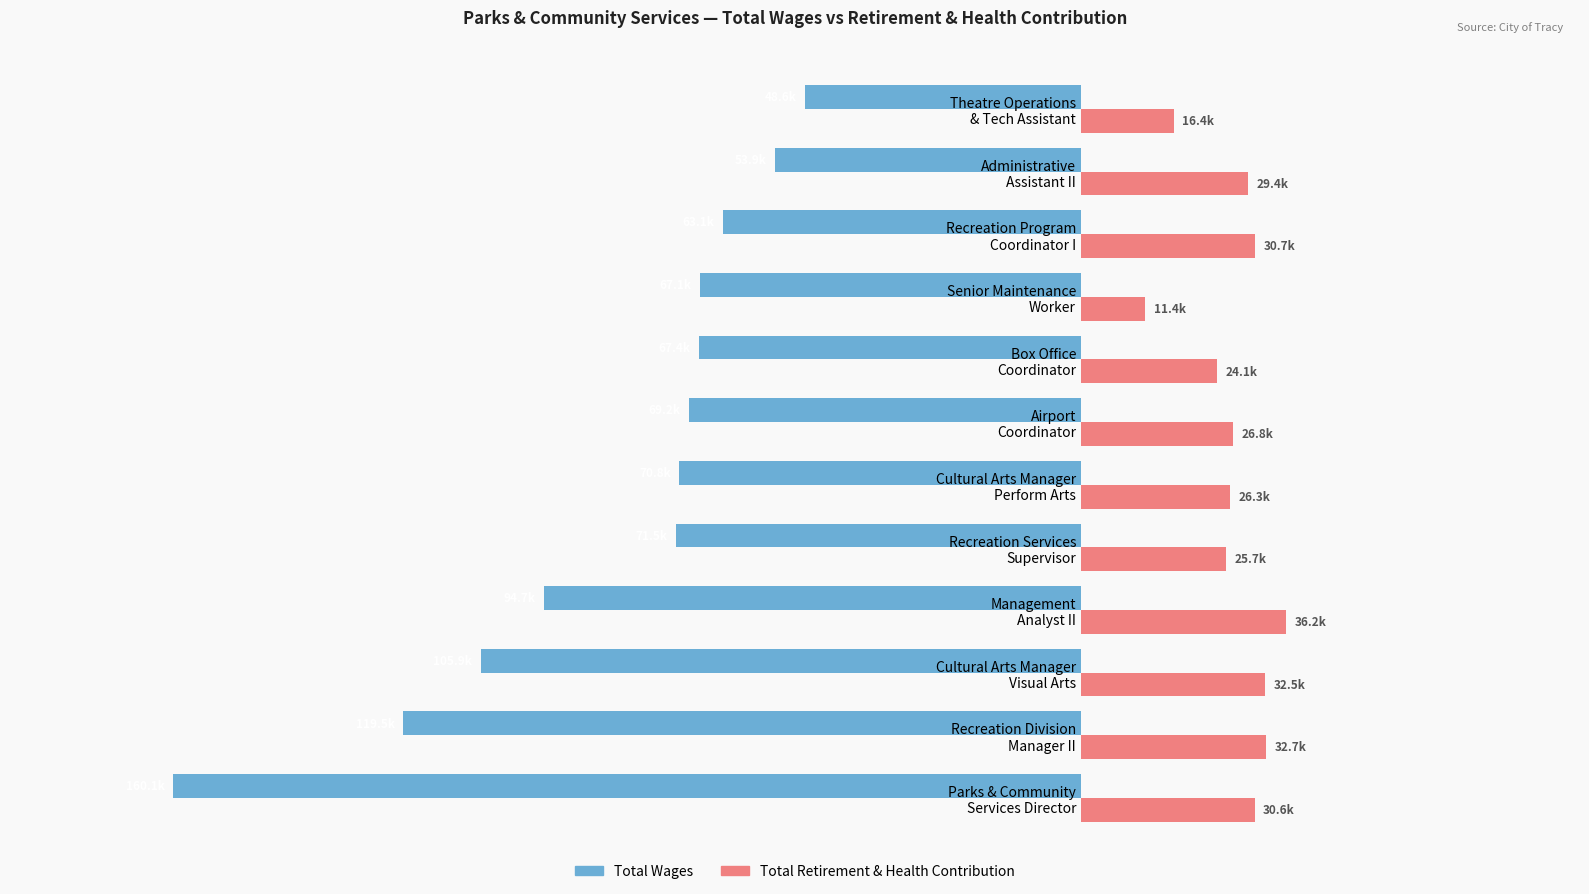

What is the sum of all Total Wages values?

-991701